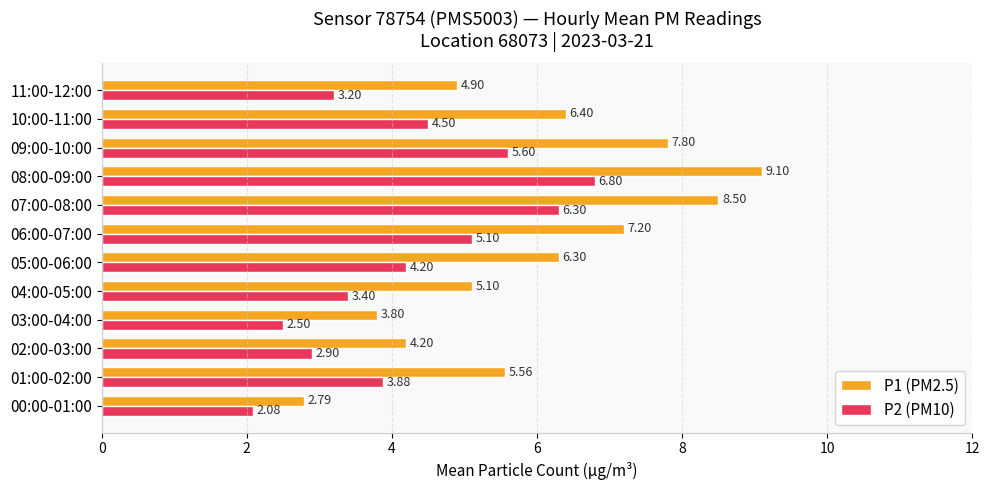

What is the highest value of the P1 (PM2.5) series?

9.1